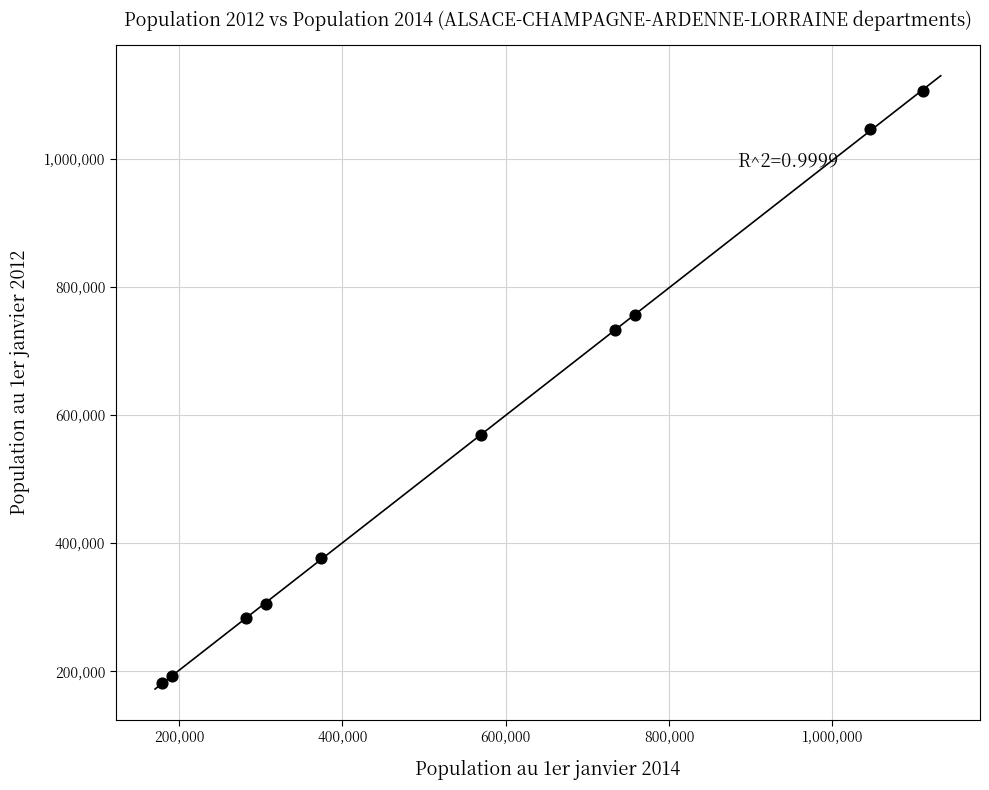

What is the average Y value?

554896